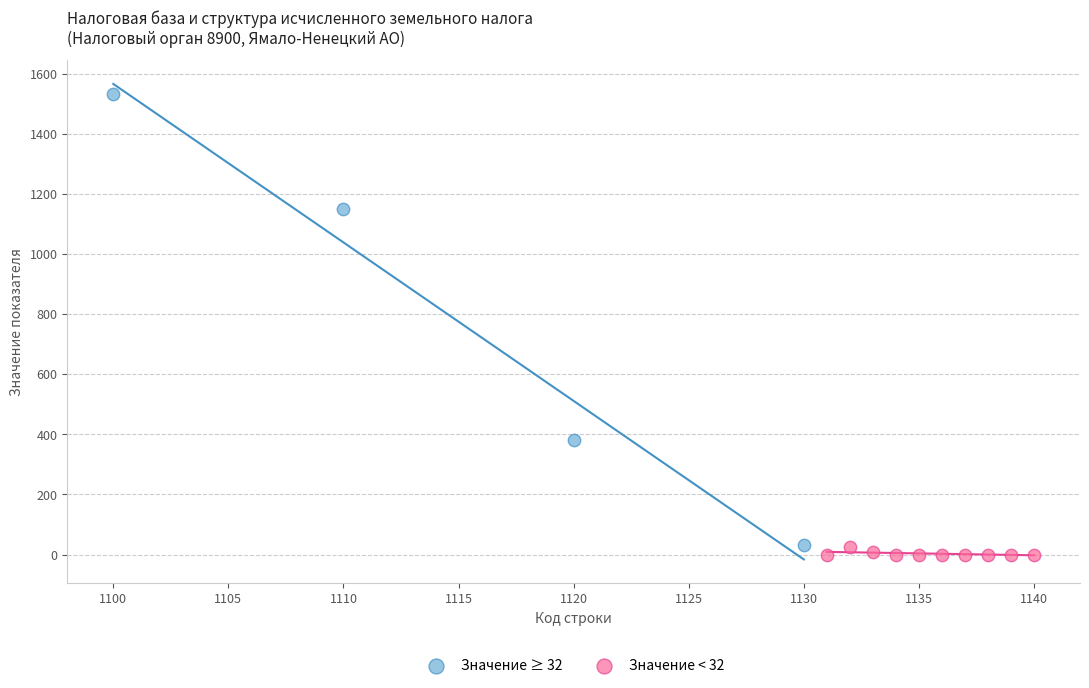

Which series has the largest Y range (max minus min)?

Значение ≥ 32